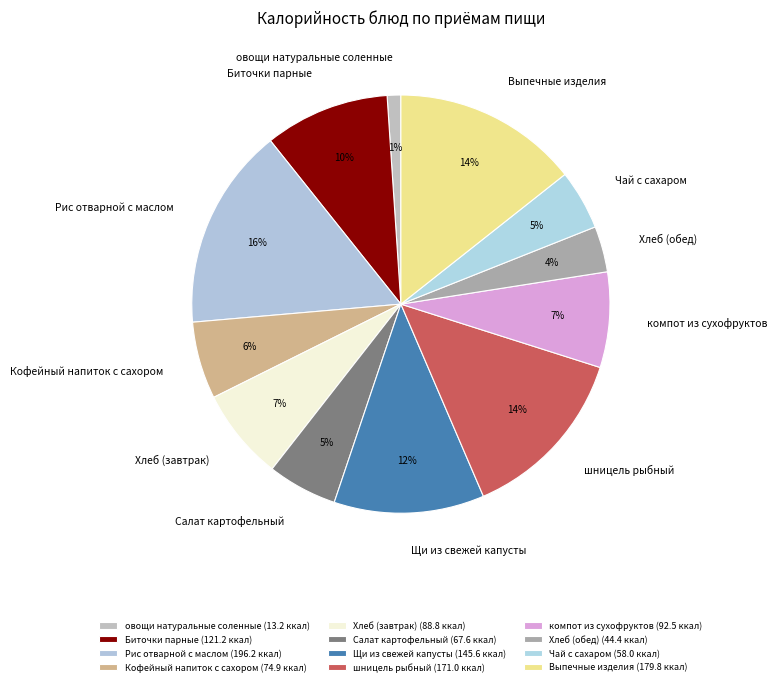

Is there a majority slice in this chart?

No